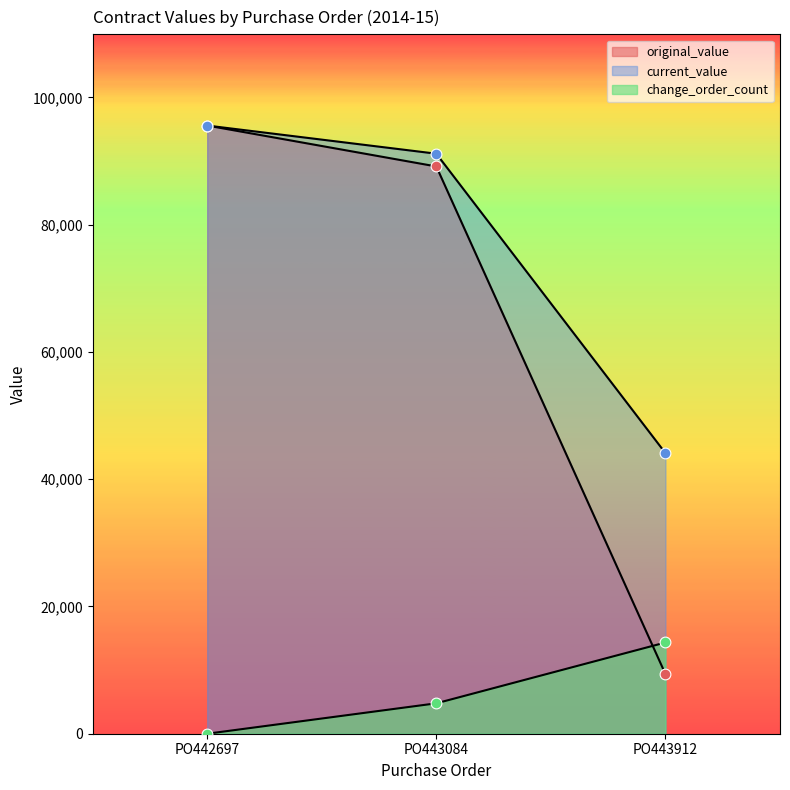

What are all the series names shown in the legend?

original_value, current_value, change_order_count